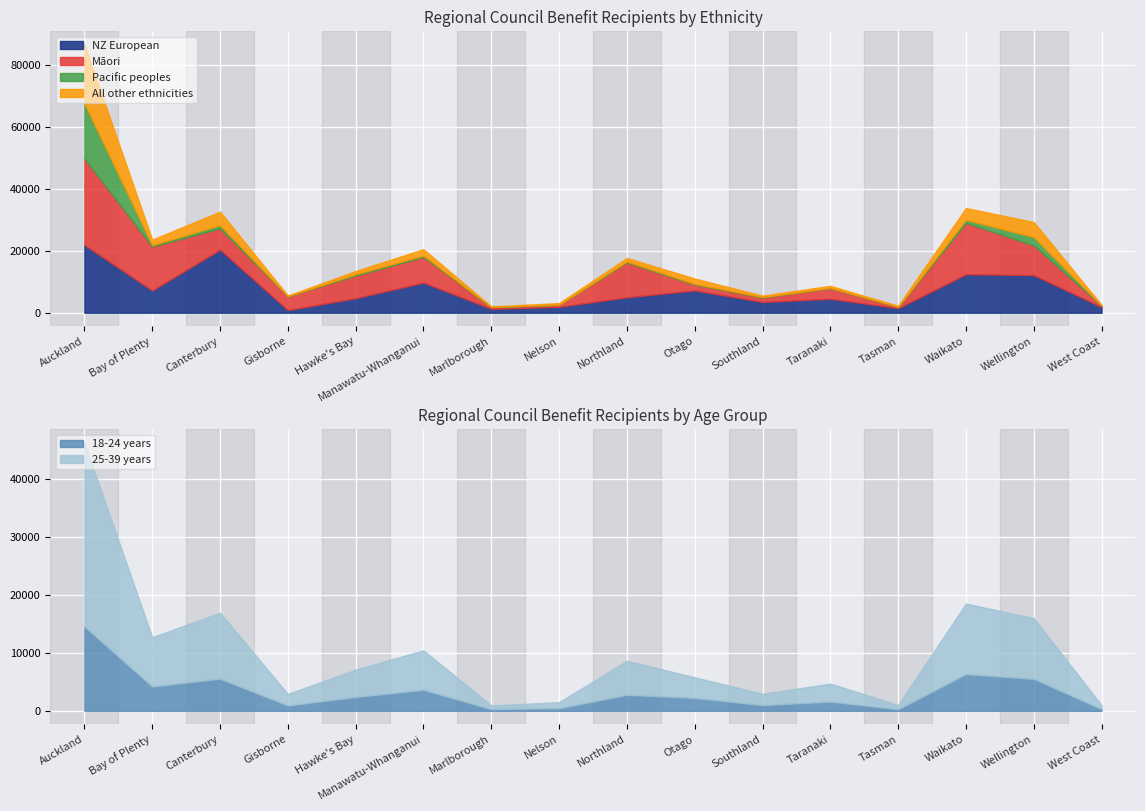

What is the label of the 10th point from the left?

Otago